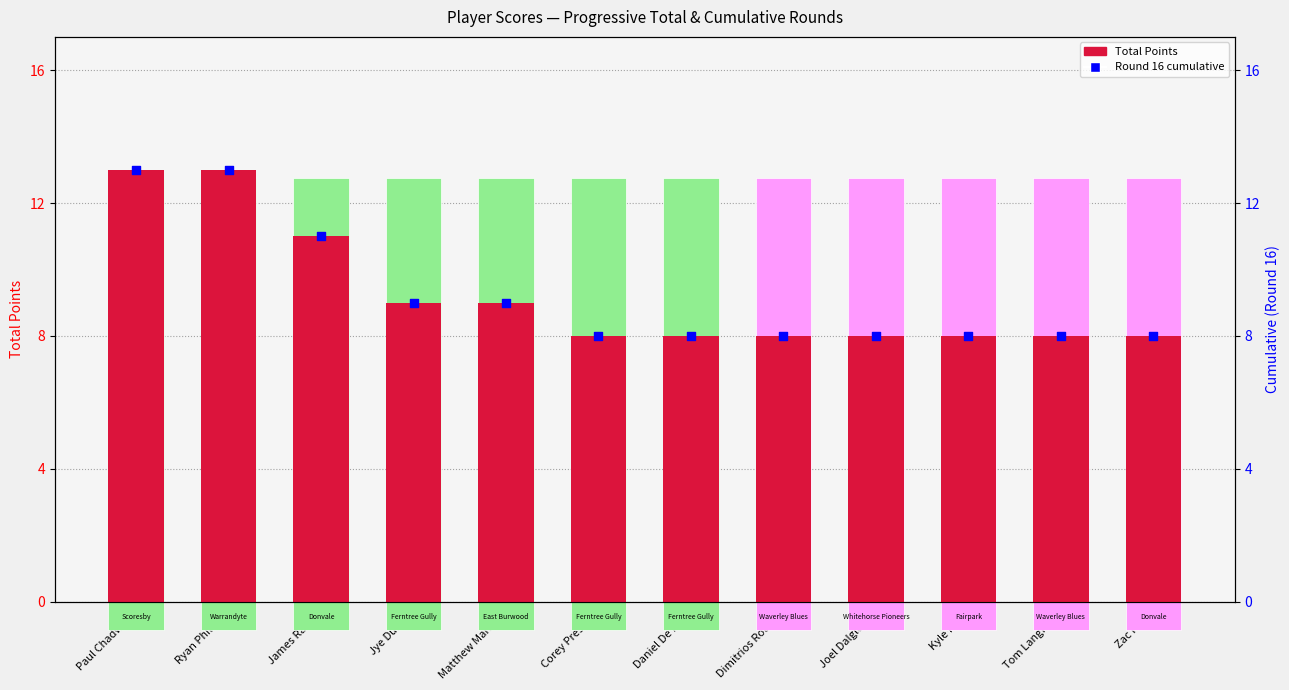

Which series reaches the maximum Y coordinate?

Total Points